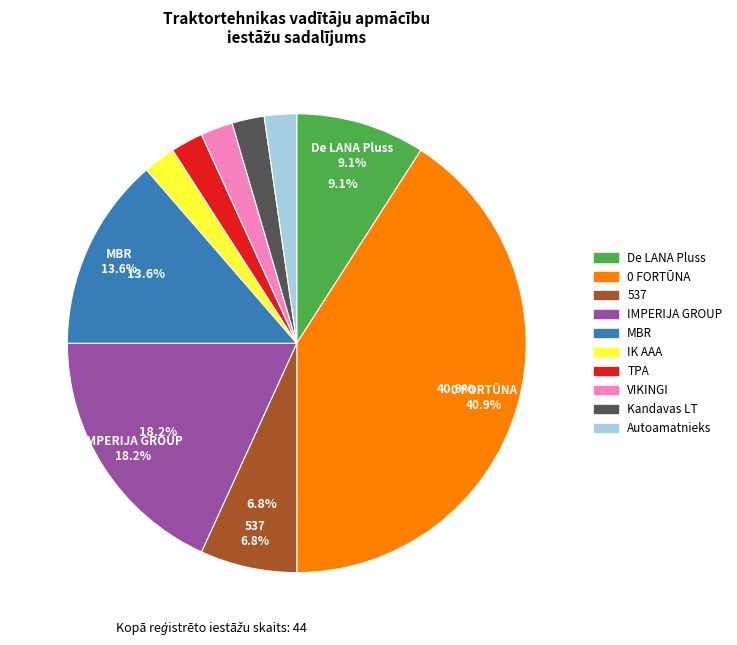

Is there any slice that represents more than half of the pie?

No